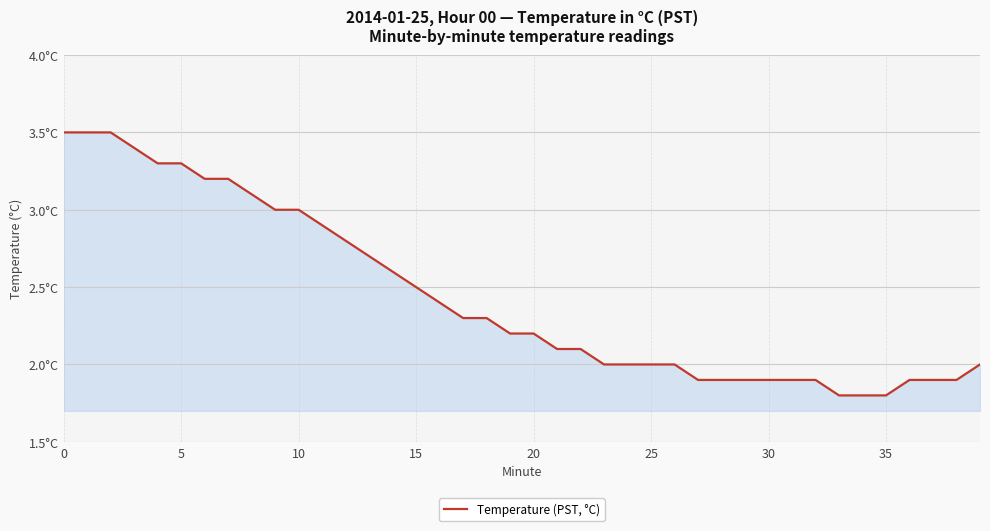

Reading right to left, extract all data points from this chart.

2.0	1.9	1.9	1.9	1.8	1.8	1.8	1.9	1.9	1.9	1.9	1.9	1.9	2.0	2.0	2.0	2.0	2.1	2.1	2.2	2.2	2.3	2.3	2.4	2.5	2.6	2.7	2.8	2.9	3.0	3.0	3.1	3.2	3.2	3.3	3.3	3.4	3.5	3.5	3.5